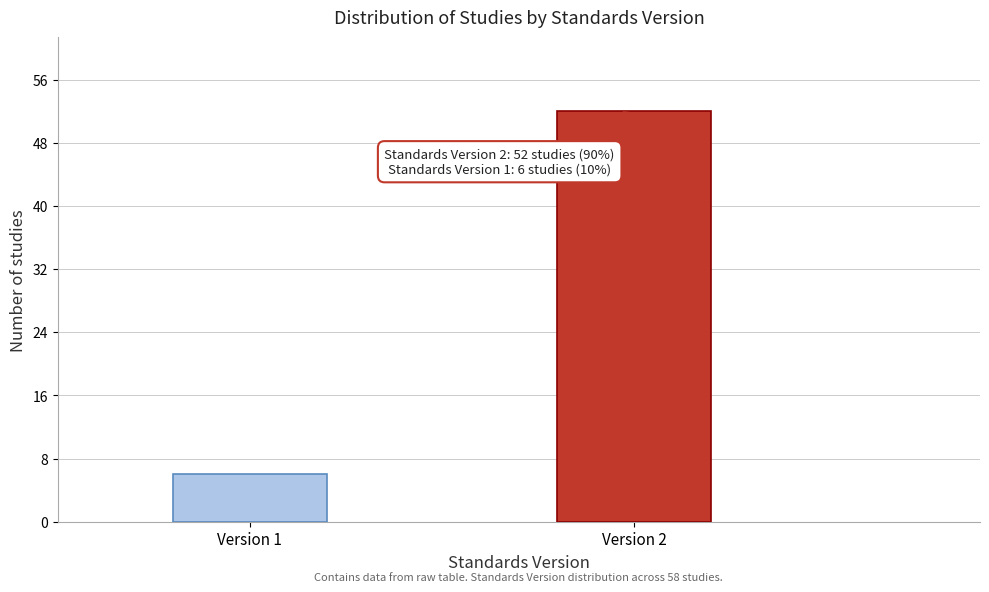

Reading right to left, what are all the values shown in this chart?

52	6